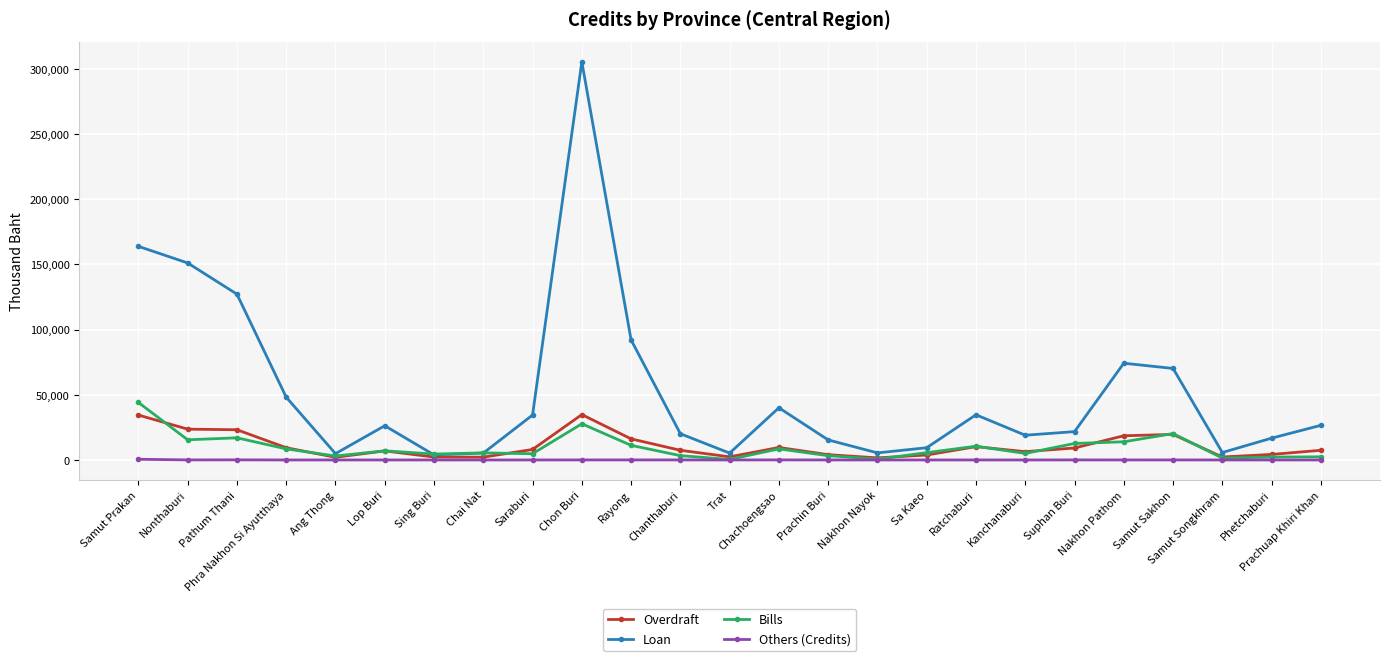

The value of Others (Credits) at Samut Prakan is 551. True or false?

True